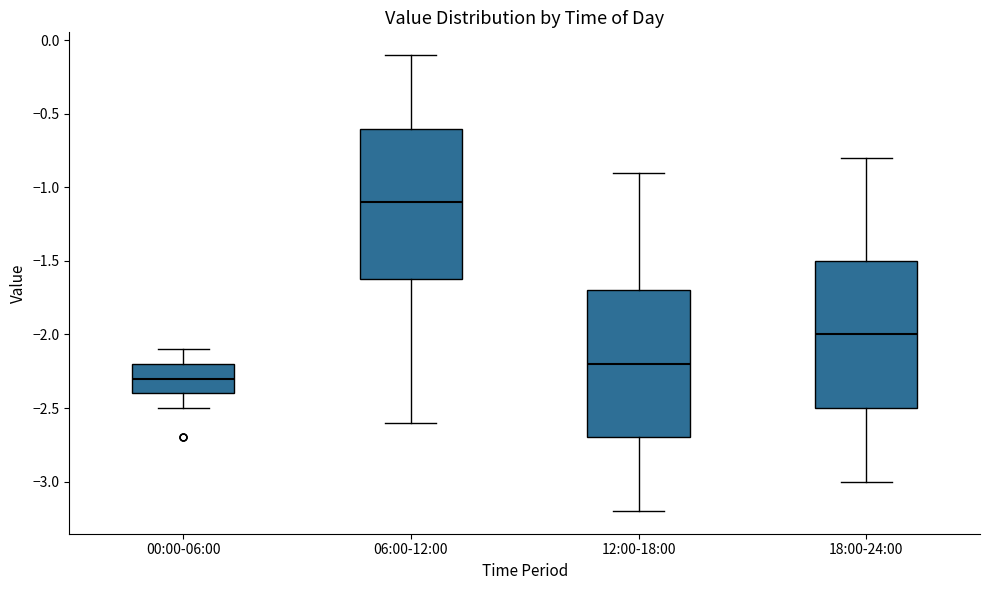

Reading left to right, read every box against the y-axis: the position of its median line, the range the box covers, and the ends of its whiskers. The values are not printed on the chart, so give them approximately, as read against the axis.

00:00-06:00: median -2.3, box -2.4 to -2.2, whiskers -2.5 to -2.1
06:00-12:00: median -1.1, box -1.6 to -0.6, whiskers -2.6 to -0.1
12:00-18:00: median -2.2, box -2.7 to -1.7, whiskers -3.2 to -0.9
18:00-24:00: median -2.0, box -2.5 to -1.5, whiskers -3.0 to -0.8